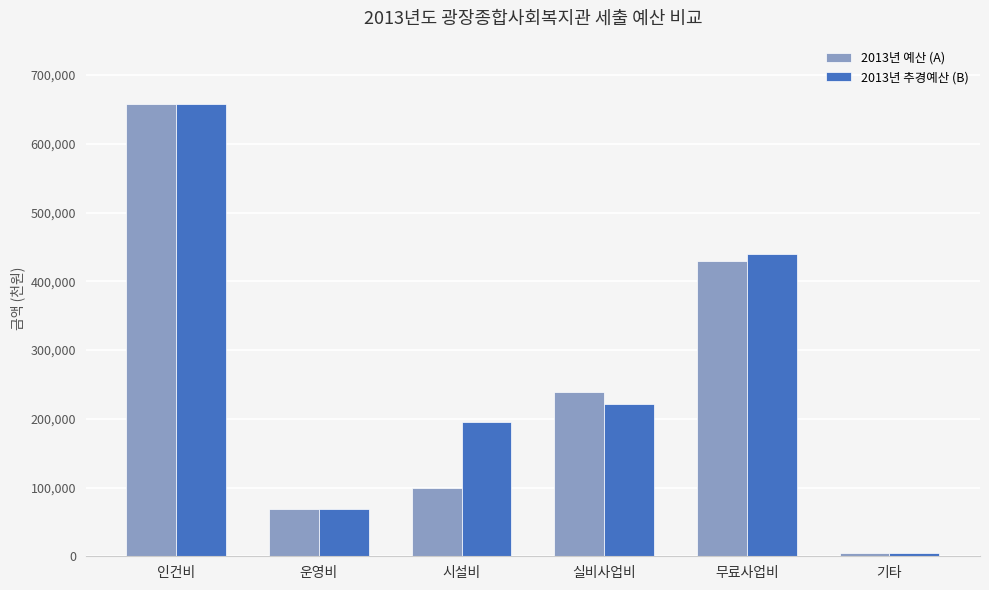

How many series are shown in this chart?

2